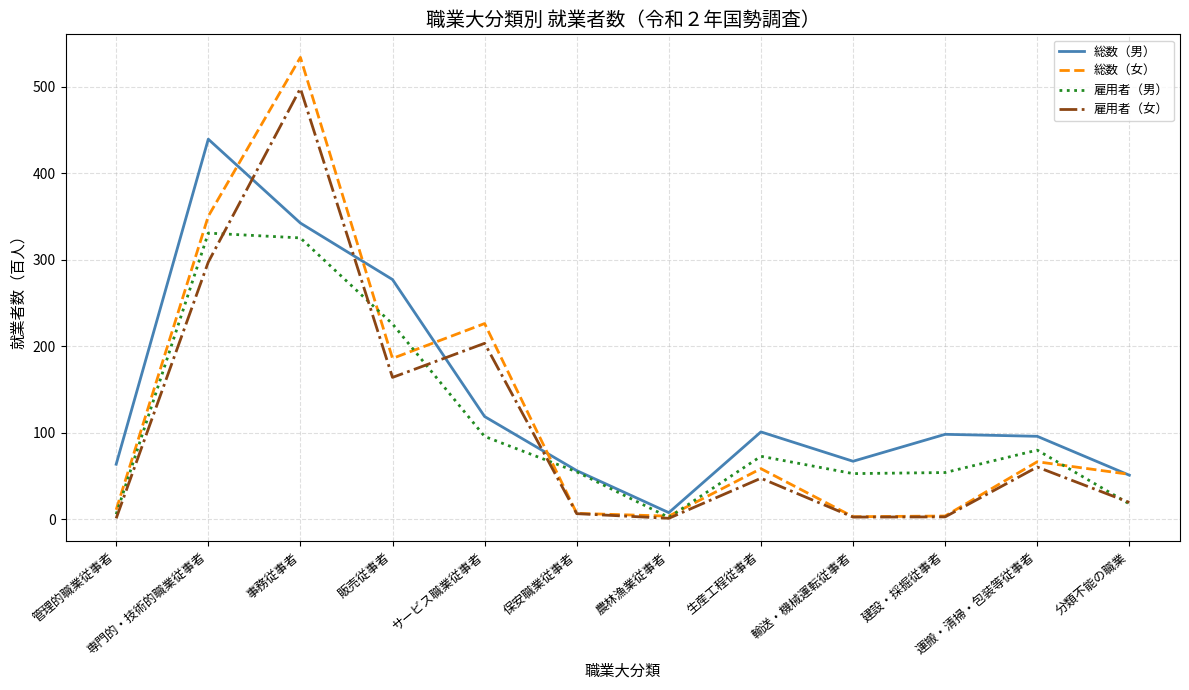

What is the sum of all 総数（男） values?

1717.0